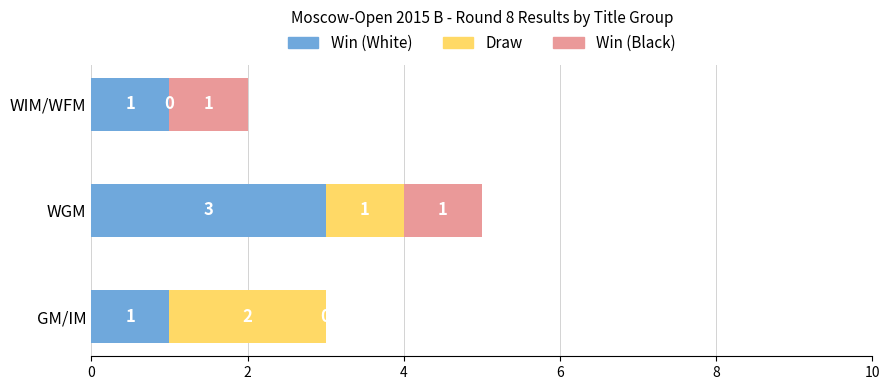

What is the sum of the Win (White) values at GM/IM and WGM?

4